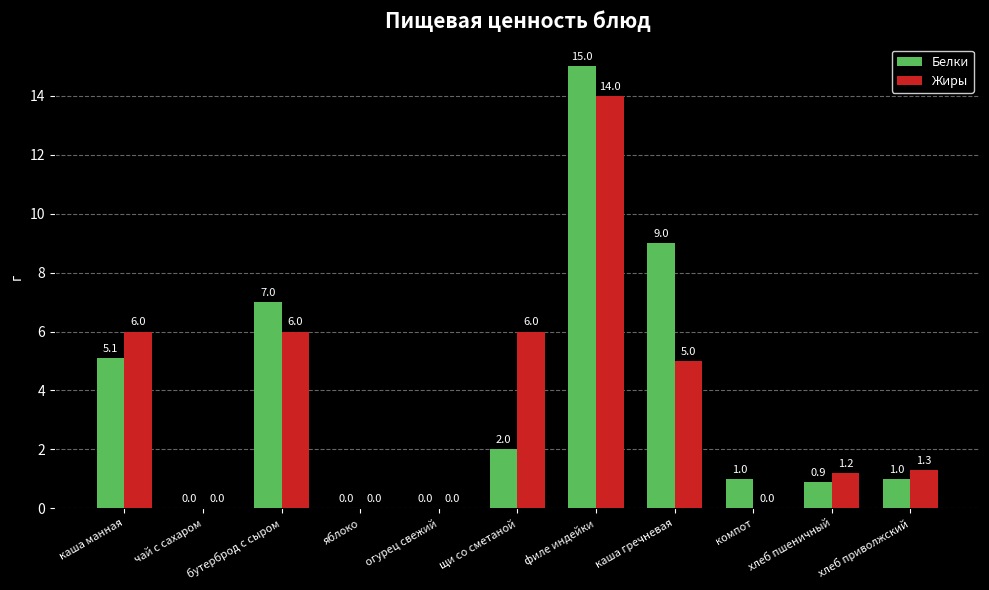

What is the sum of the Жиры values at щи со сметаной and огурец свежий?

6.0